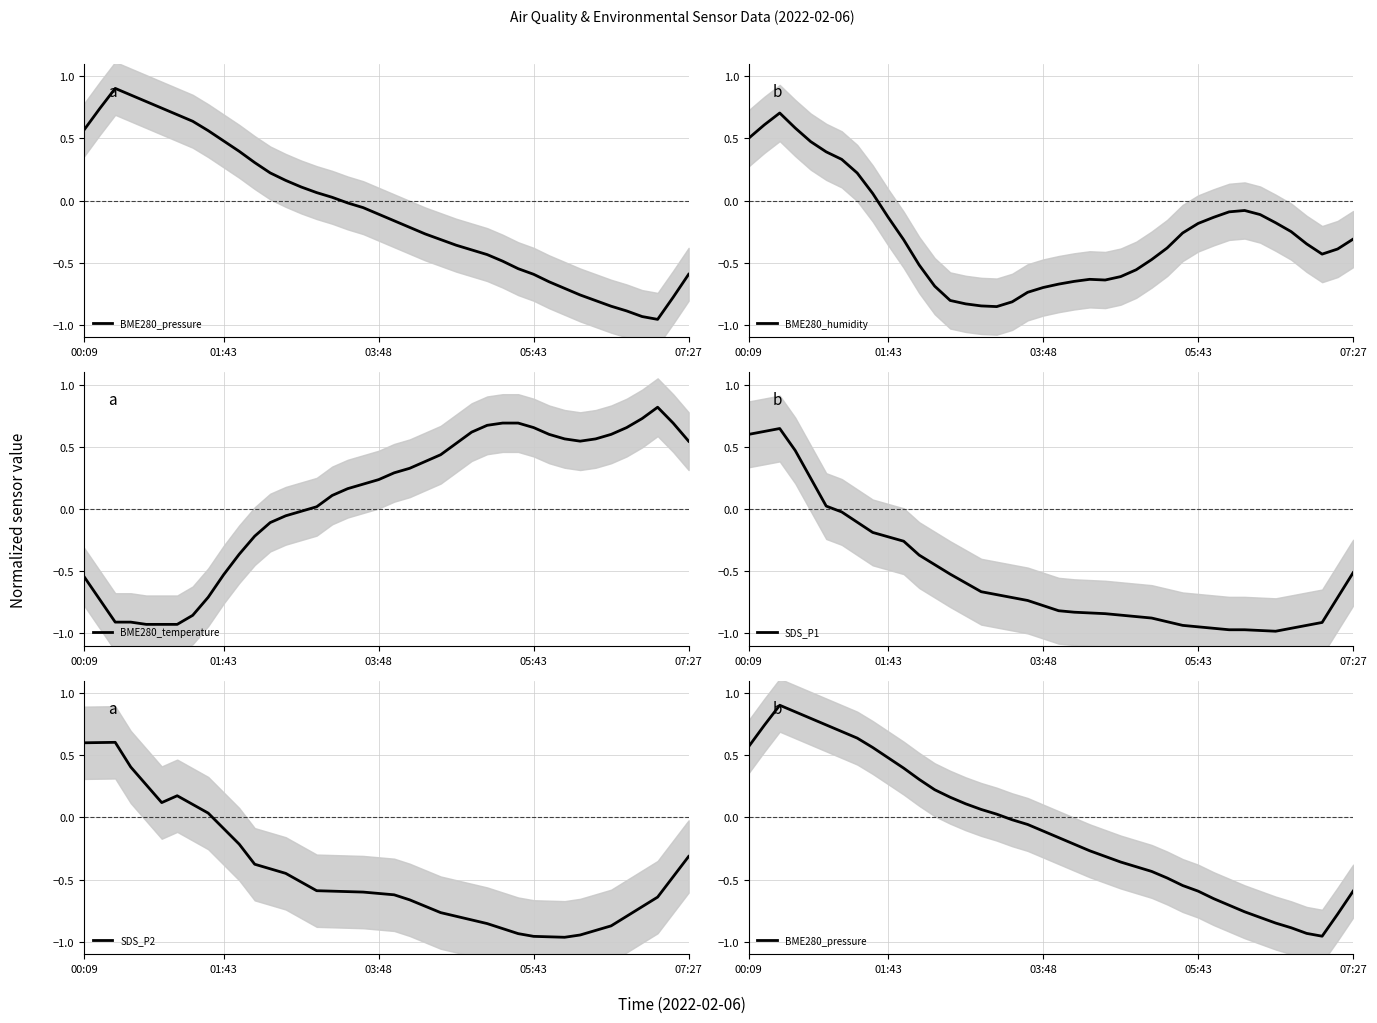

What are all the series names shown in the legend?

BME280_pressure, BME280_humidity, BME280_temperature, SDS_P1, SDS_P2